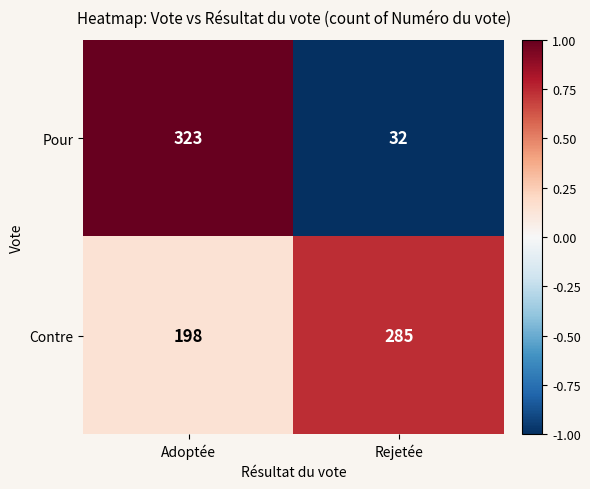

List the series in order of their peak value, lowest first.

Contre, Pour